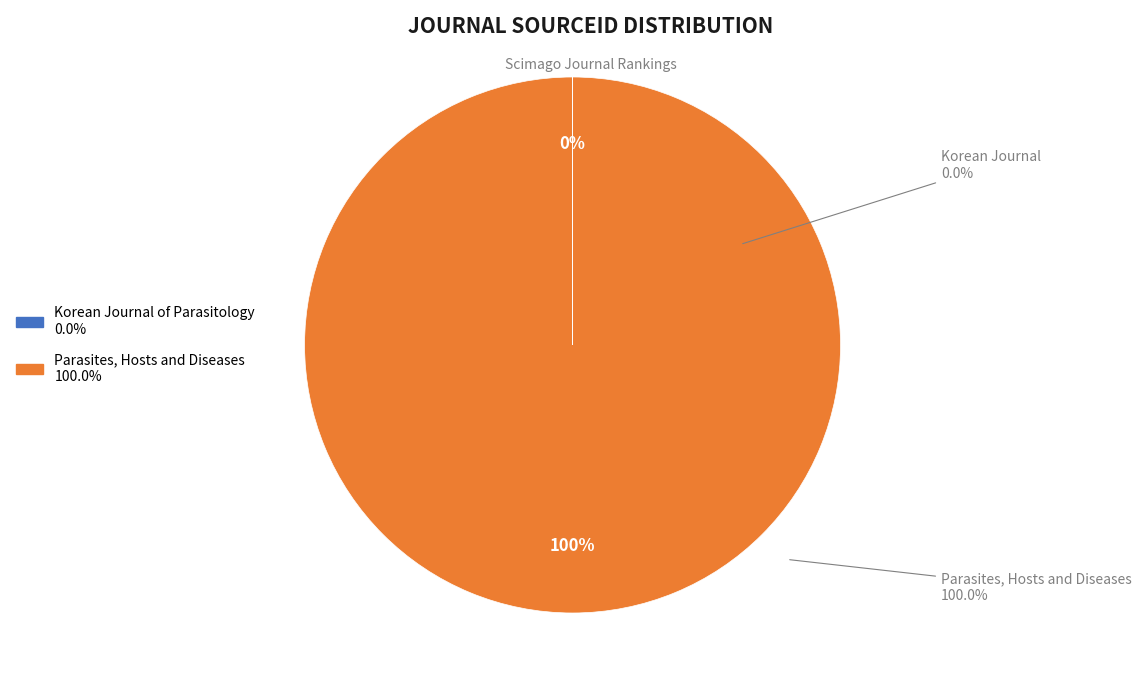

To the nearest percent, what is the difference between the largest and smallest slice percentages?

100%